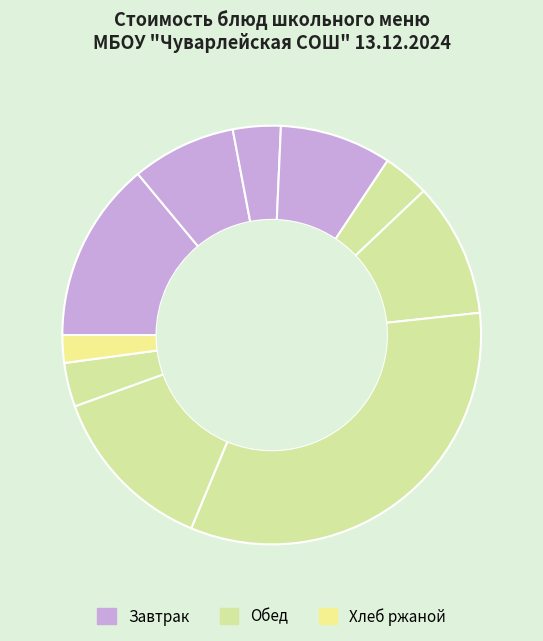

Count the number of slices in the pie.

10